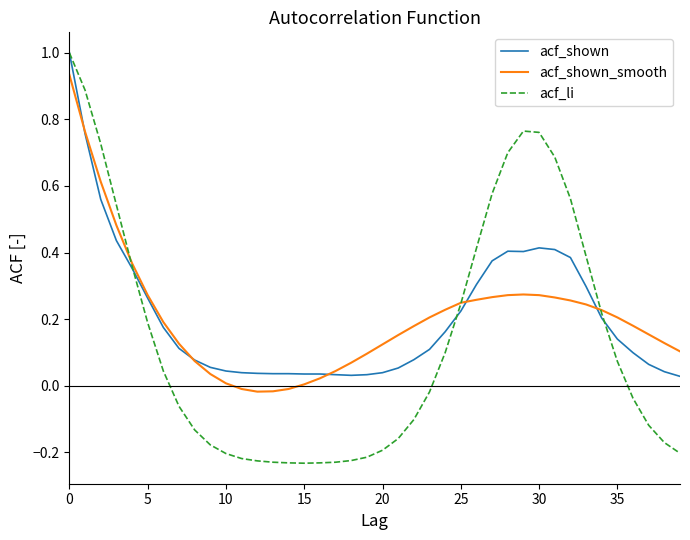

What is the maximum value shown in the chart?

1.0